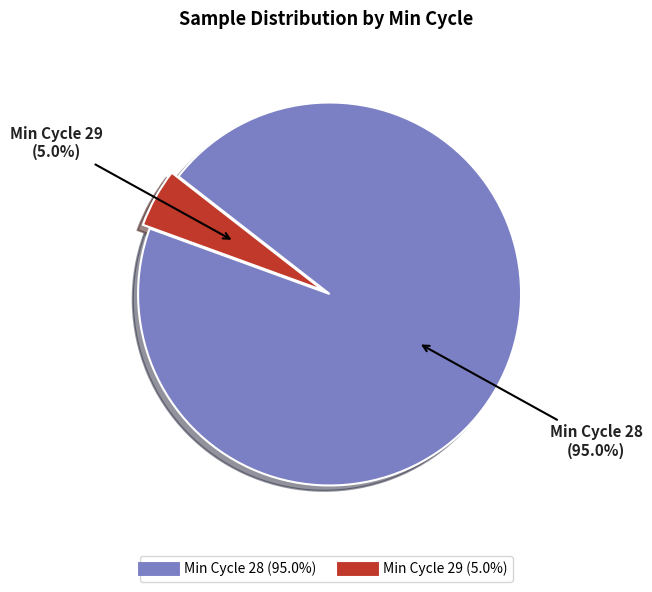

Is there any slice that represents more than half of the pie?

Yes